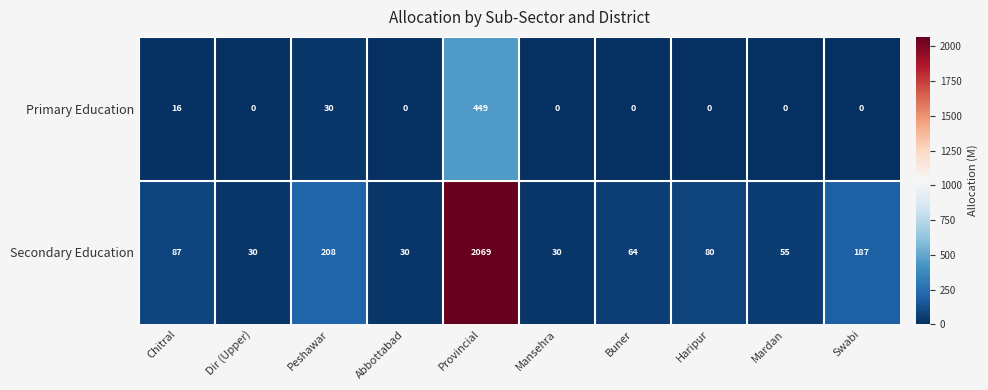

Which category has the highest value in the Primary Education series?

Provincial